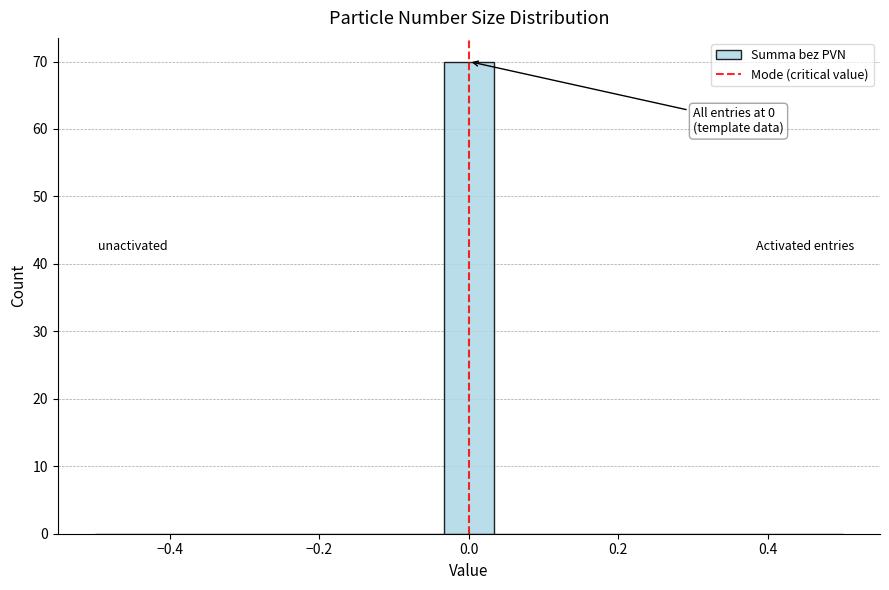

Around what value on the x-axis is the tallest bar? Give the approximate position of its centre, as read against the axis.

0.00